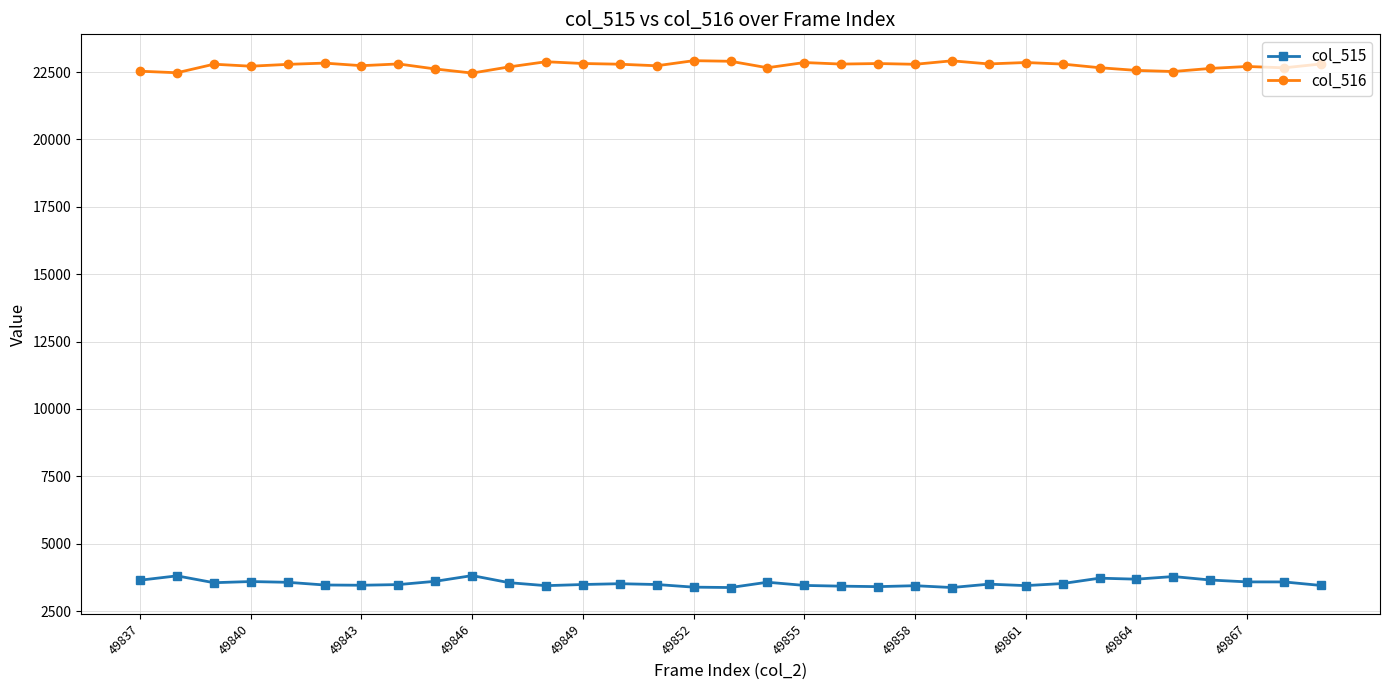

What are all the series names shown in the legend?

col_515, col_516